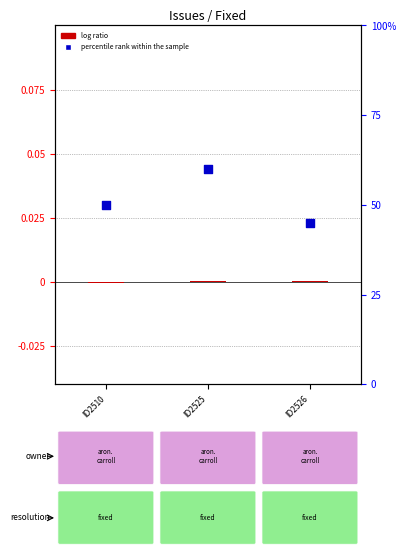

What are all the series names shown in the legend?

log ratio, percentile rank within the sample